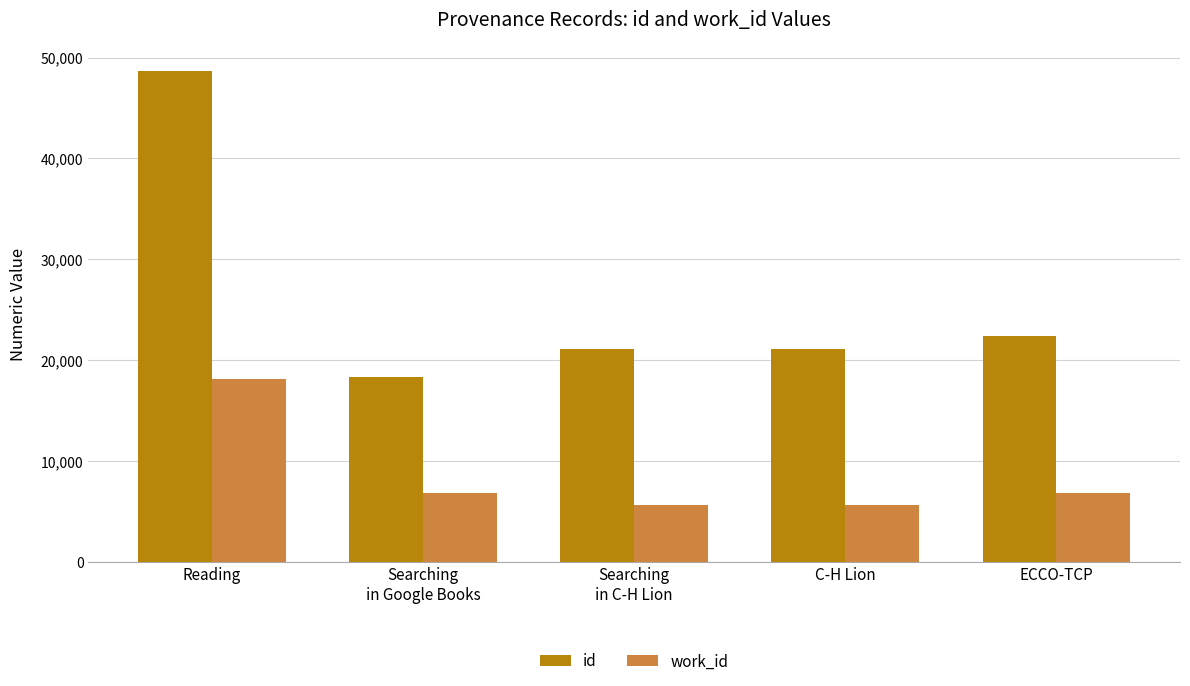

What is the minimum value for id?

18297